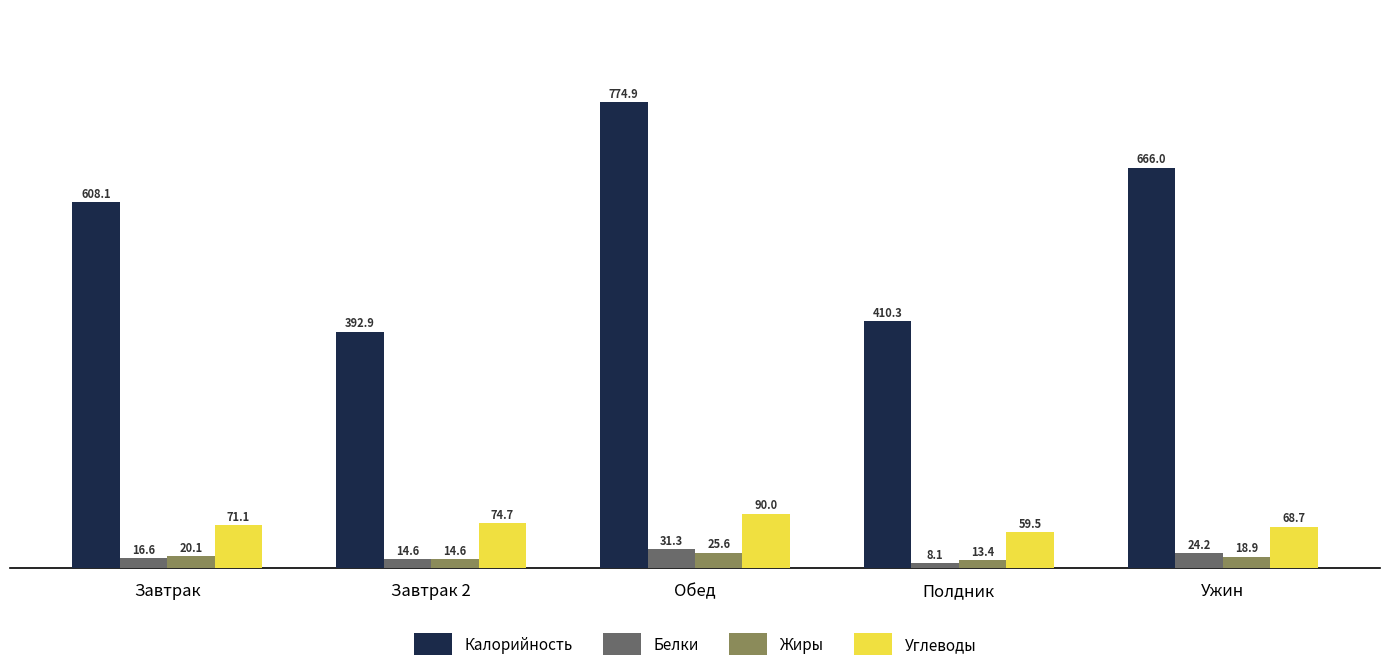

Reading left to right, transcribe all the data shown in this chart.

Калорийность: Завтрак=608.1	Завтрак 2=392.9	Обед=774.9	Полдник=410.3	Ужин=666.0
Белки: Завтрак=16.6	Завтрак 2=14.6	Обед=31.3	Полдник=8.1	Ужин=24.2
Жиры: Завтрак=20.1	Завтрак 2=14.6	Обед=25.6	Полдник=13.4	Ужин=18.9
Углеводы: Завтрак=71.1	Завтрак 2=74.7	Обед=90.0	Полдник=59.5	Ужин=68.7